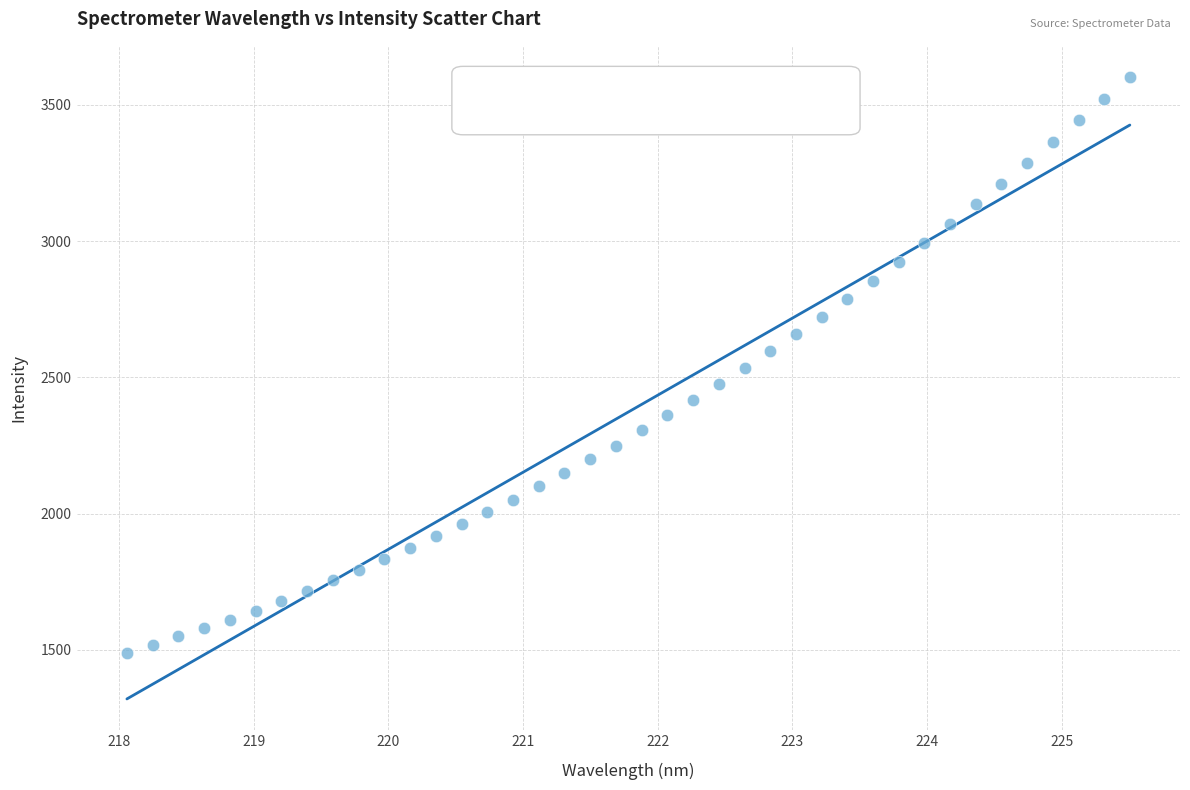

What is the range of Y values (max minus min)?

2112.7